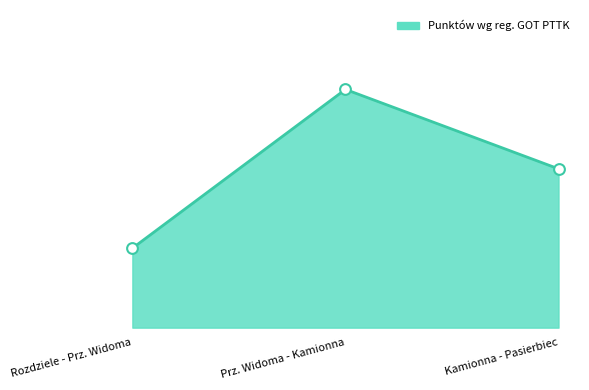

Which has a higher value, Prz. Widoma - Kamionna or Kamionna - Pasierbiec?

Prz. Widoma - Kamionna